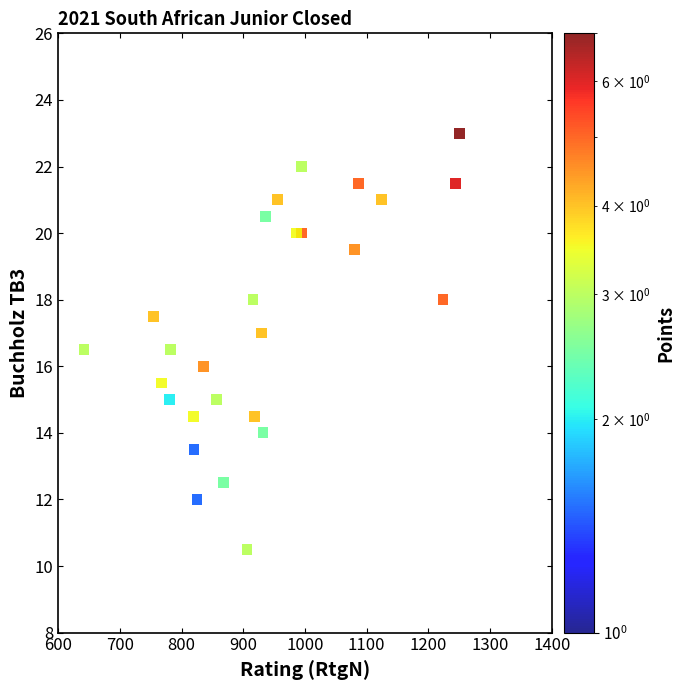

What is the range of Y values (max minus min)?

12.5